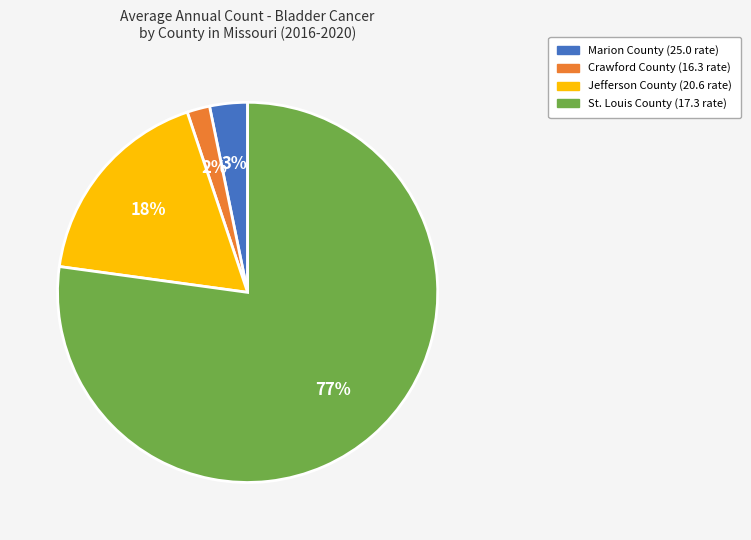

To the nearest percent, what is the difference between the largest and smallest slice percentages?

75%